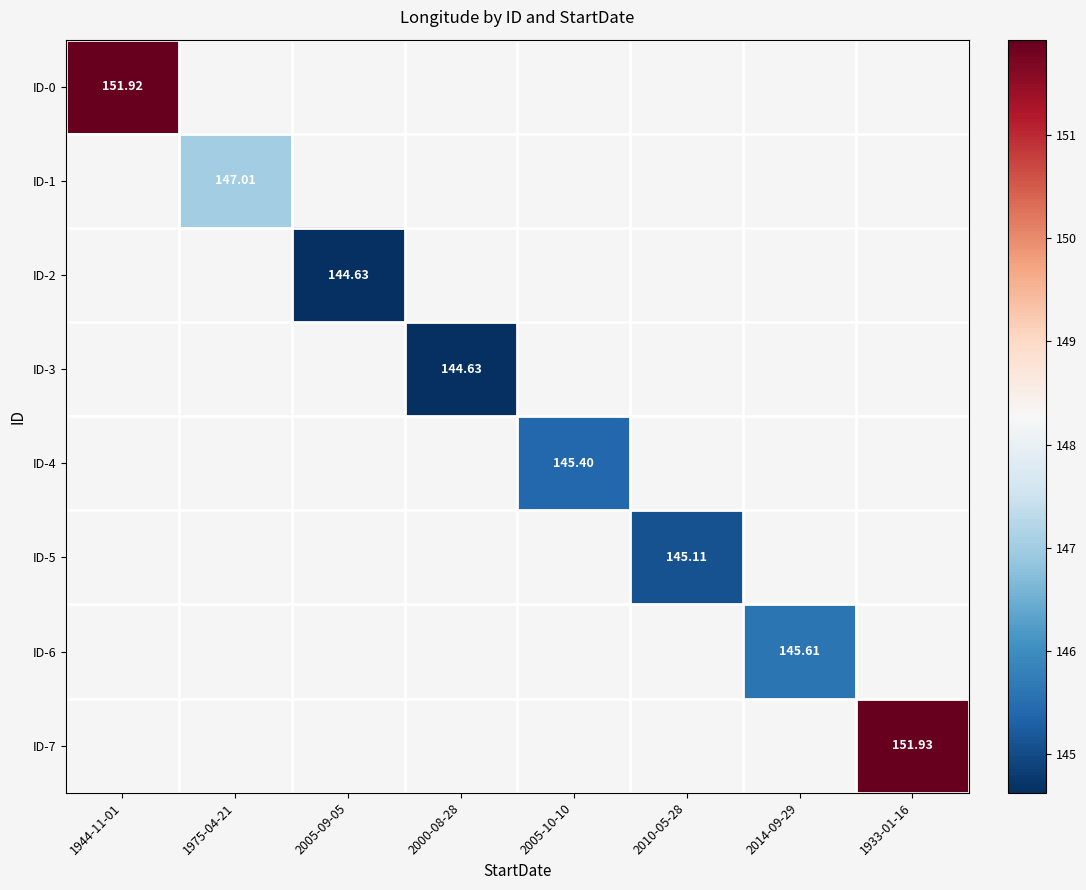

At which label does ID-4 first exceed 145?

2005-10-10